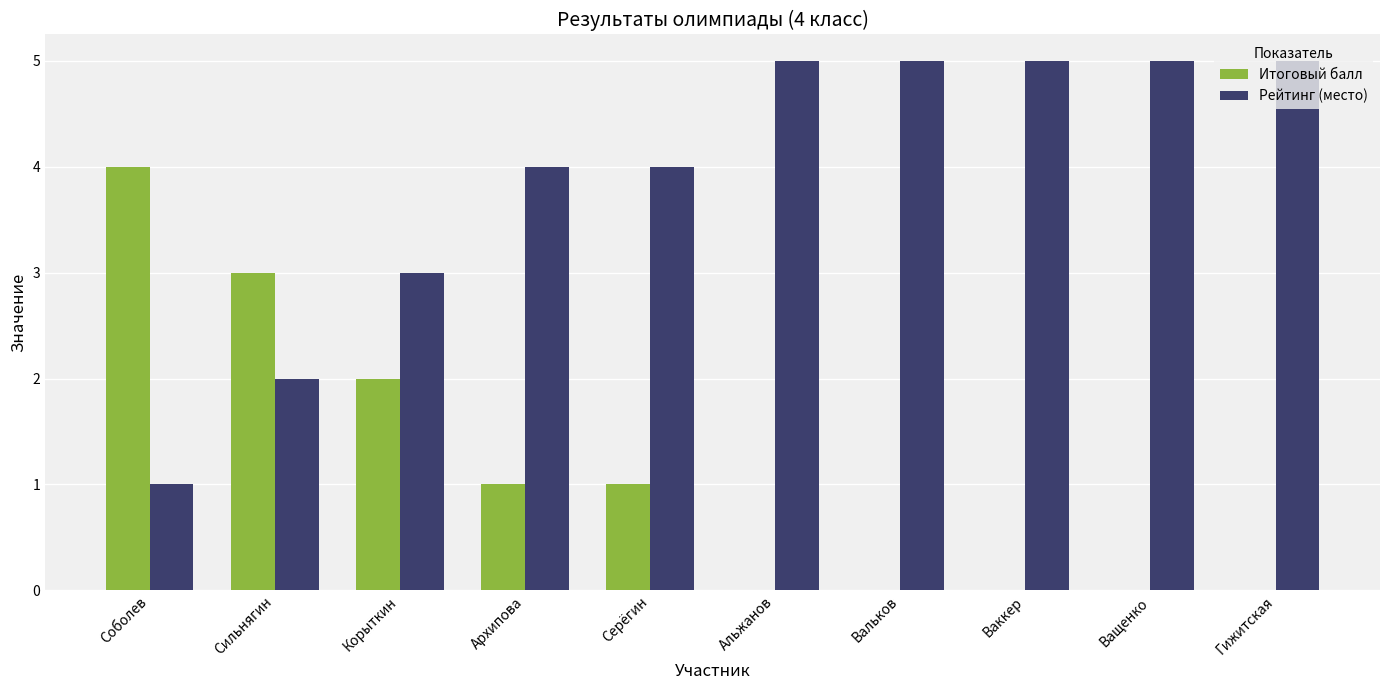

How many Рейтинг (место) values are between 3 and 5?

8